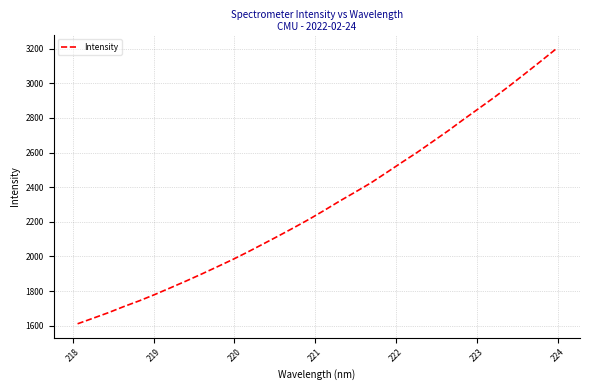

What is the greatest value displayed?

3198.2